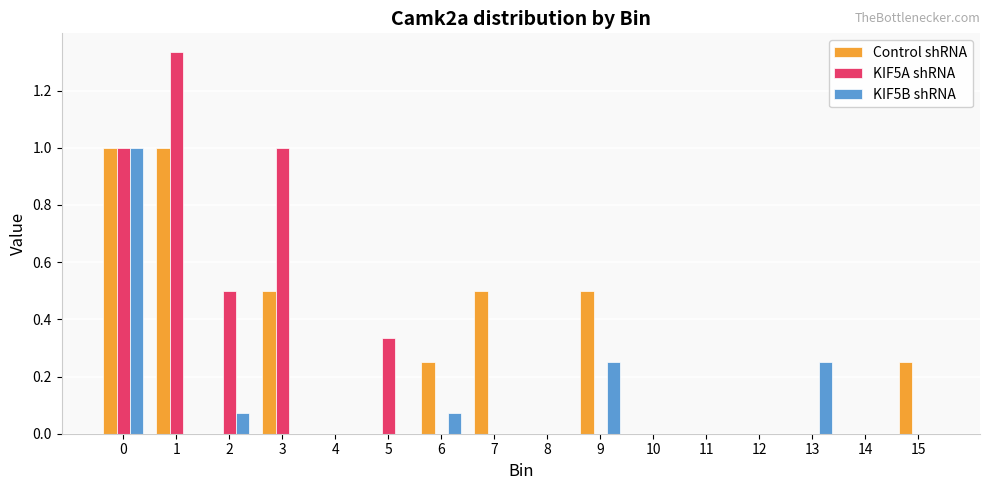

Which series has the widest spread of values?

KIF5A shRNA